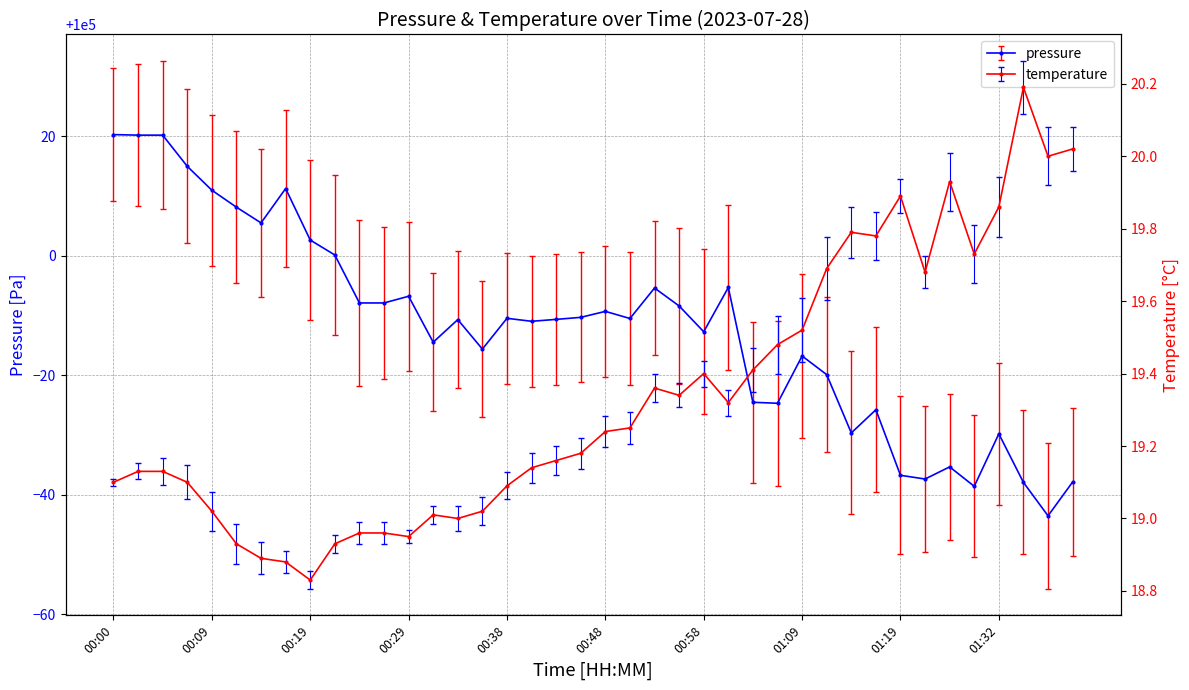

At which label is pressure closest to 99988?

00:58